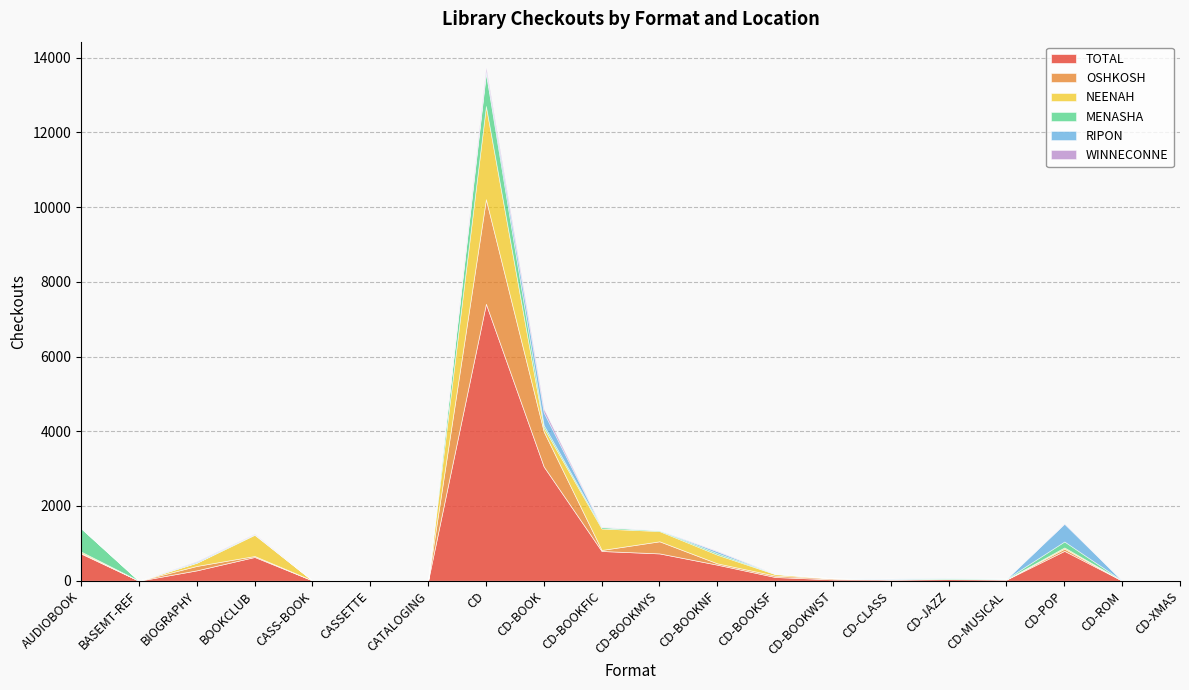

Which series ends up on top after the final intersection of NEENAH and MENASHA?

MENASHA